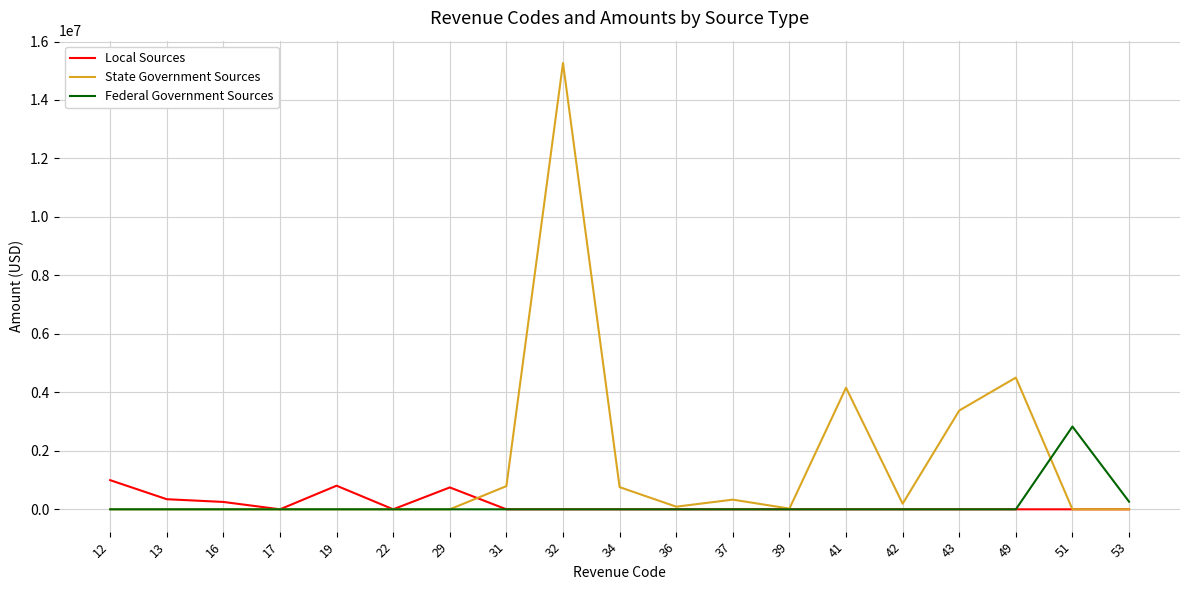

Which series has the largest range (max minus min)?

State Government Sources